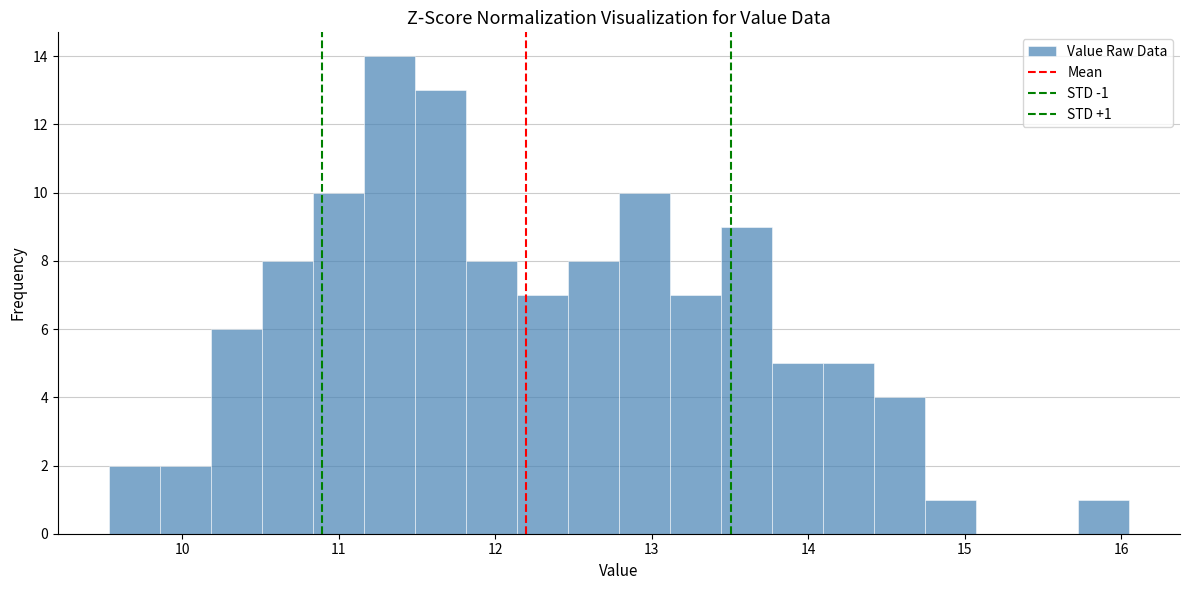

Around what value on the x-axis is the tallest bar? Give the approximate position of its centre, as read against the axis.

11.3